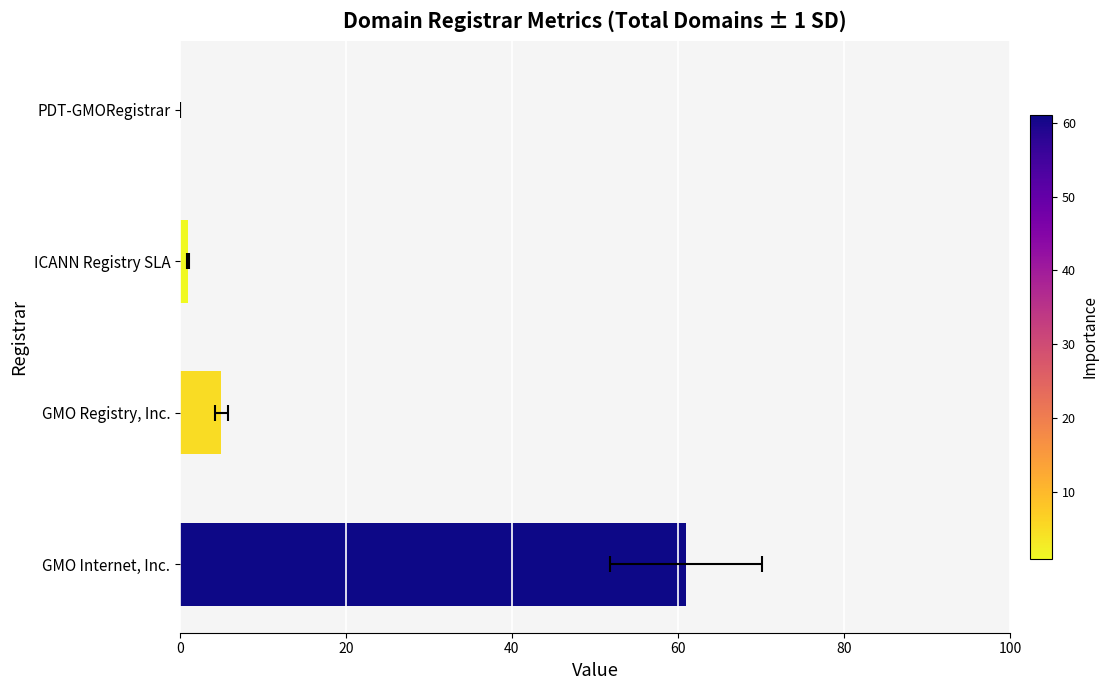

Are the bars horizontal?

Yes